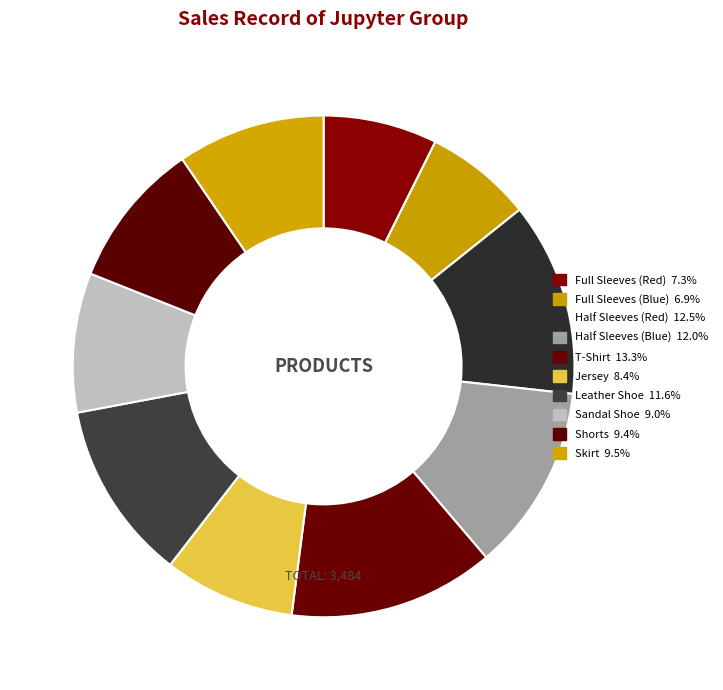

Rank the categories by value from lowest to highest.

Full Sleeves (Blue), Full Sleeves (Red), Jersey, Sandal Shoe, Shorts, Skirt, Leather Shoe, Half Sleeves (Blue), Half Sleeves (Red), T-Shirt